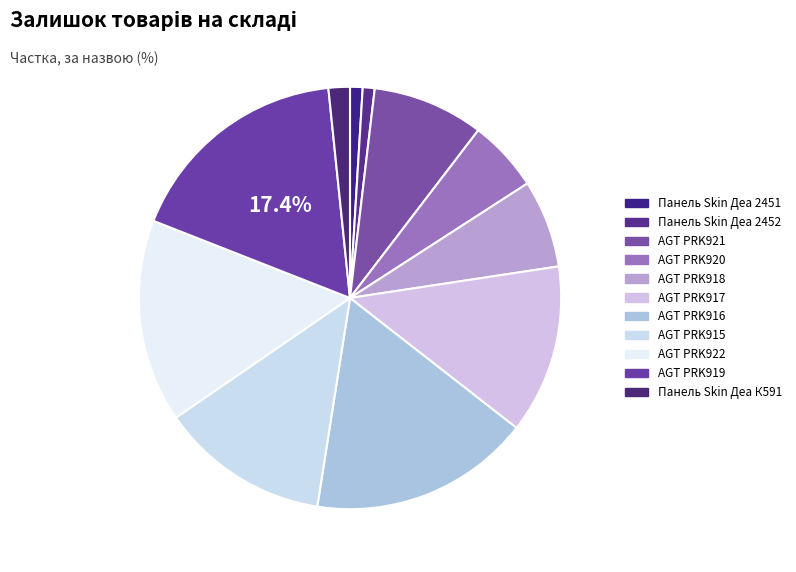

How many segments does this pie chart have?

11